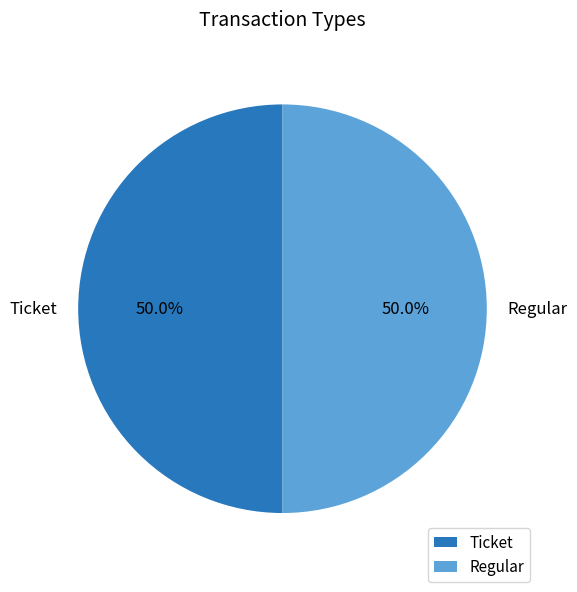

What portion of the pie excludes Regular?

50.0%